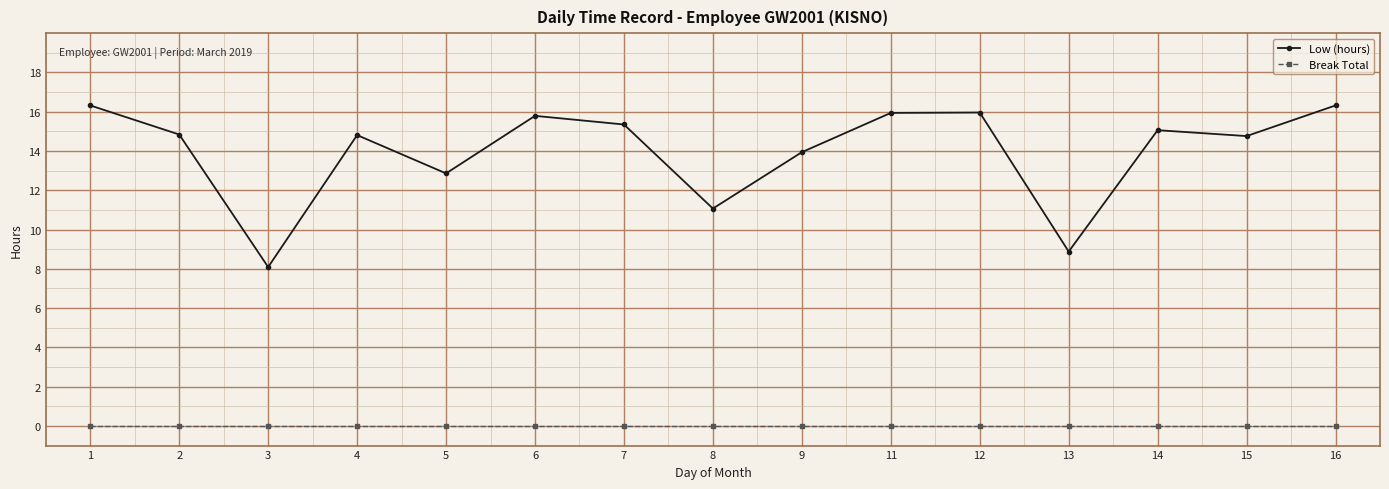

True or false: Low (hours) has a value of 8.1 at 3.

True